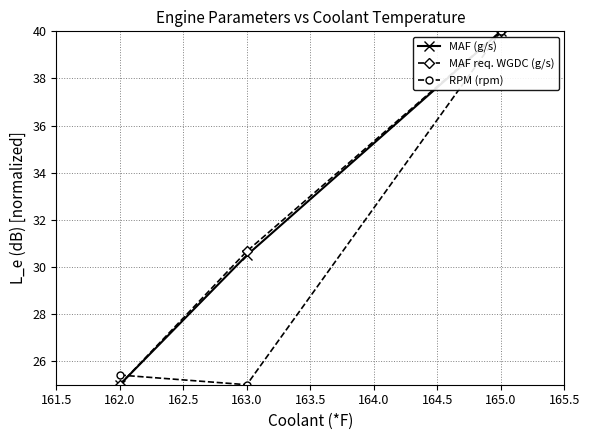

What is the lowest value of the RPM (rpm) series?

25.0